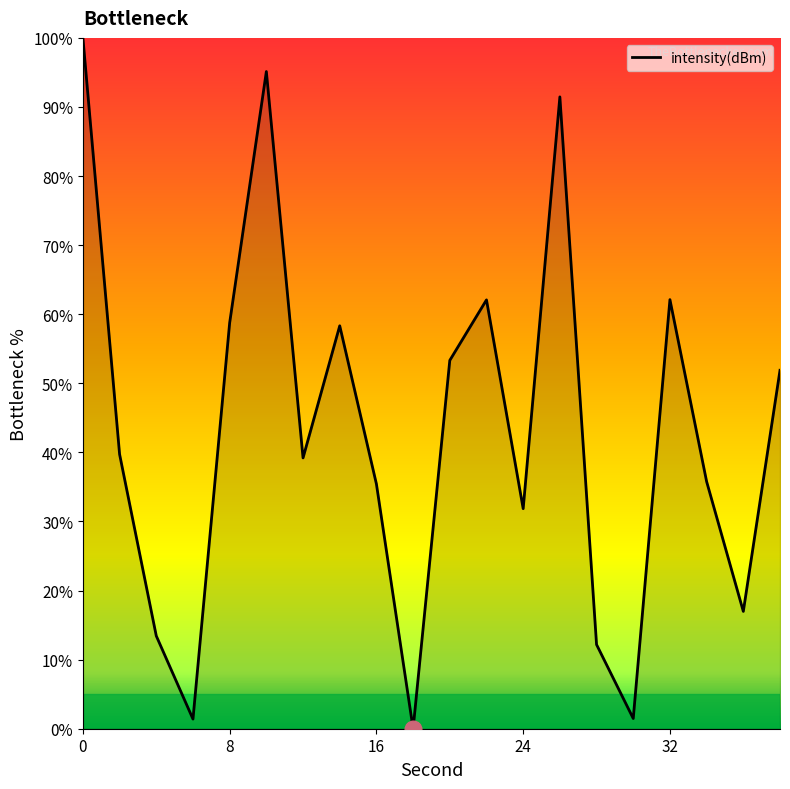

What is the greatest value displayed?

100.0